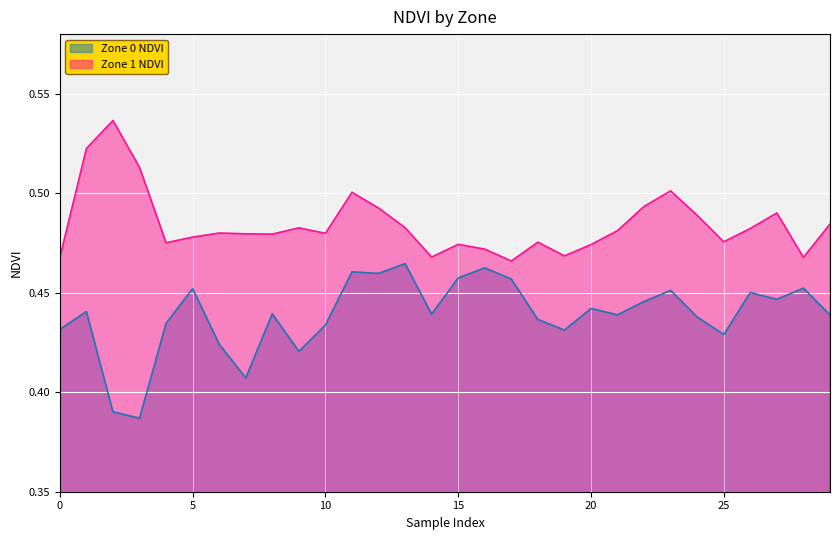

True or false: Zone 1 NDVI and Zone 0 NDVI intersect in this chart.

False